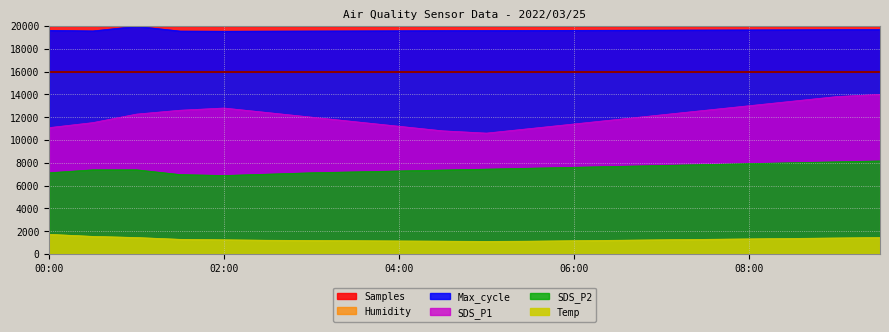

At how many categories does at least one series exceed 18172?

20